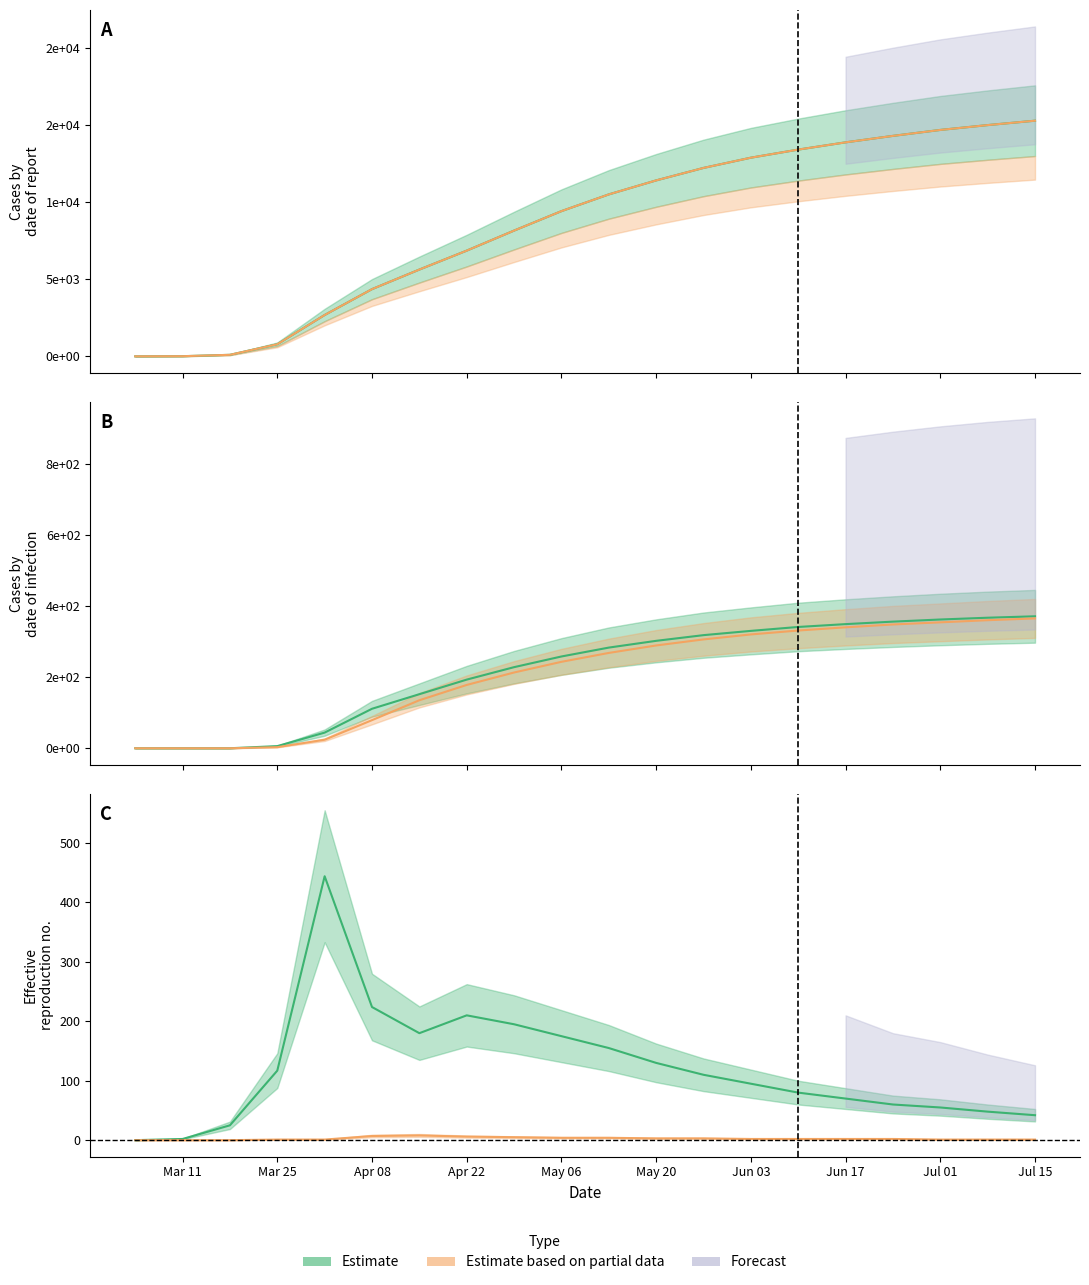

True or false: New Deaths and New Cases intersect in this chart.

False